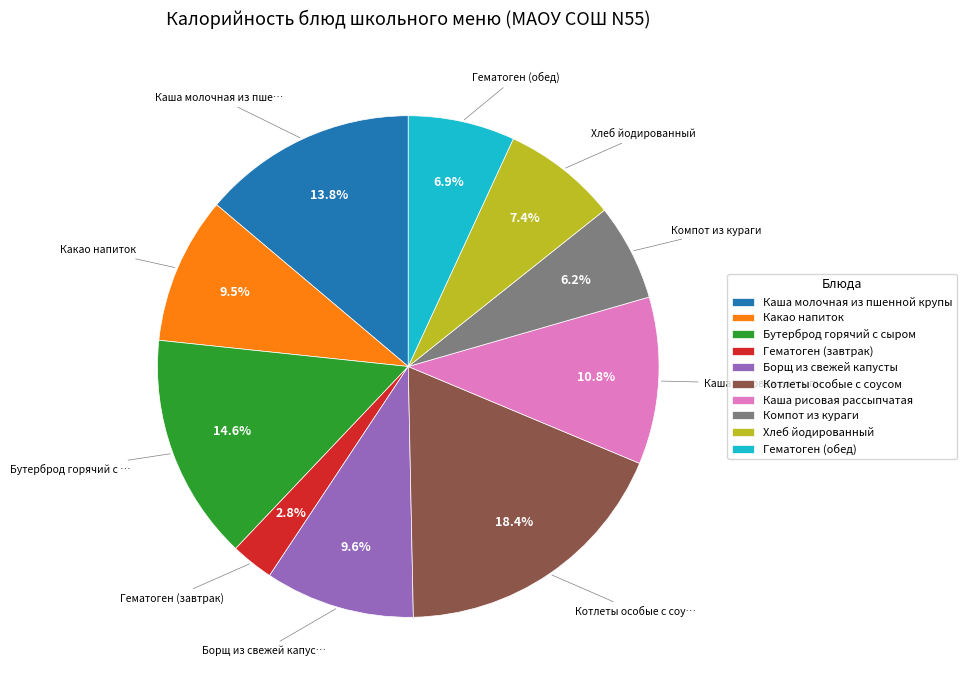

To the nearest percent, what is the combined percentage of Котлеты особые с соусом and Борщ из свежей капусты?

28%